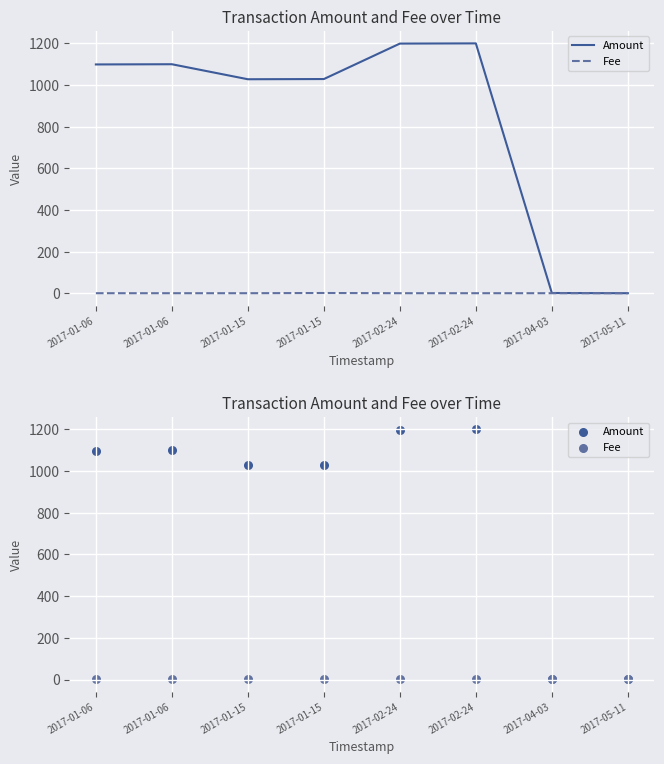

Which series has the largest Y range (max minus min)?

Amount